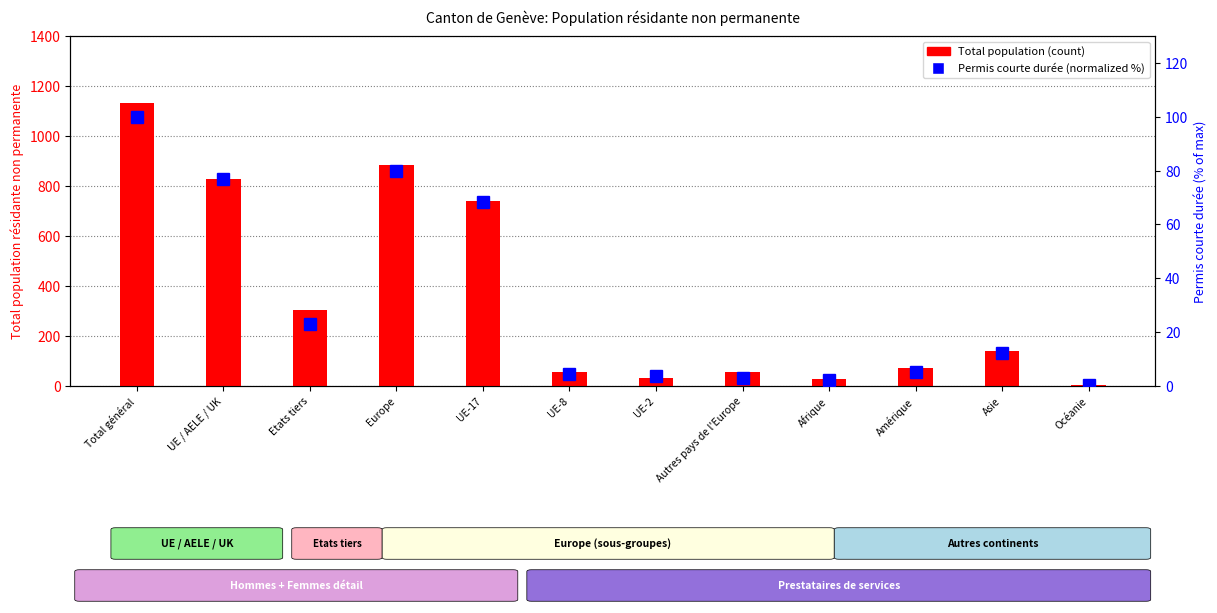

Reading left to right, transcribe all the data shown in this chart.

Total population: 1134.0	830.0	304.0	886.0	739.0	55.0	33.0	56.0	27.0	74.0	142.0	5.0
Permis courte durée Total (normalized): 100.0	76.9	23.1	79.9	68.4	4.4	3.8	3.0	2.4	5.2	12.3	0.3